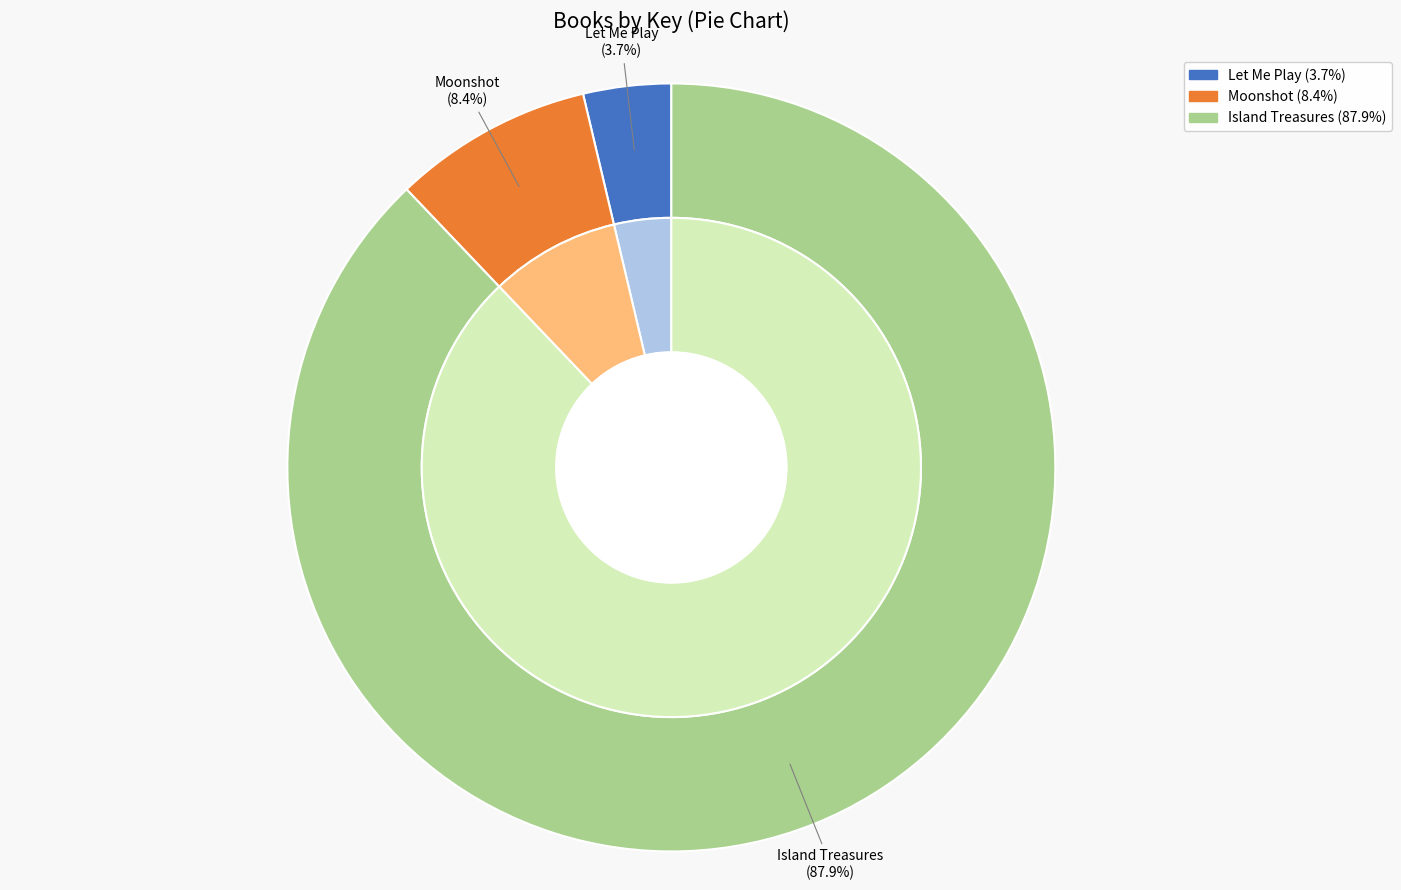

Count the number of slices in the pie.

3